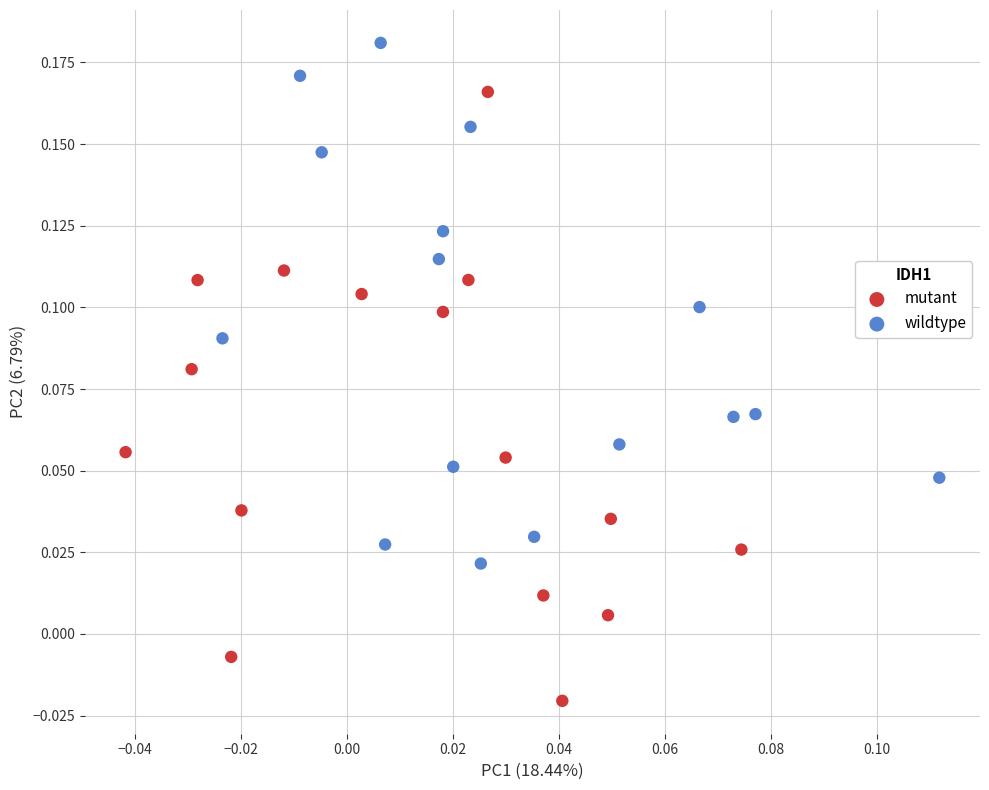

Which series contains the lowest Y value?

mutant